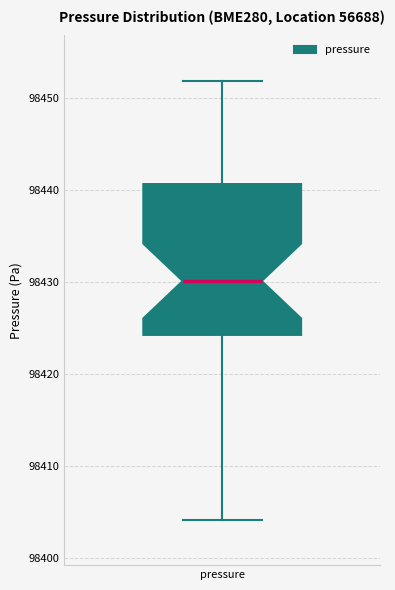

Read this box plot against the y-axis: the position of the median line, the range covered by the box, and the ends of both whiskers. The values are not printed on the chart, so give them approximately, as read against the axis.

median 98430, box 98424 to 98441, whiskers 98404 to 98452